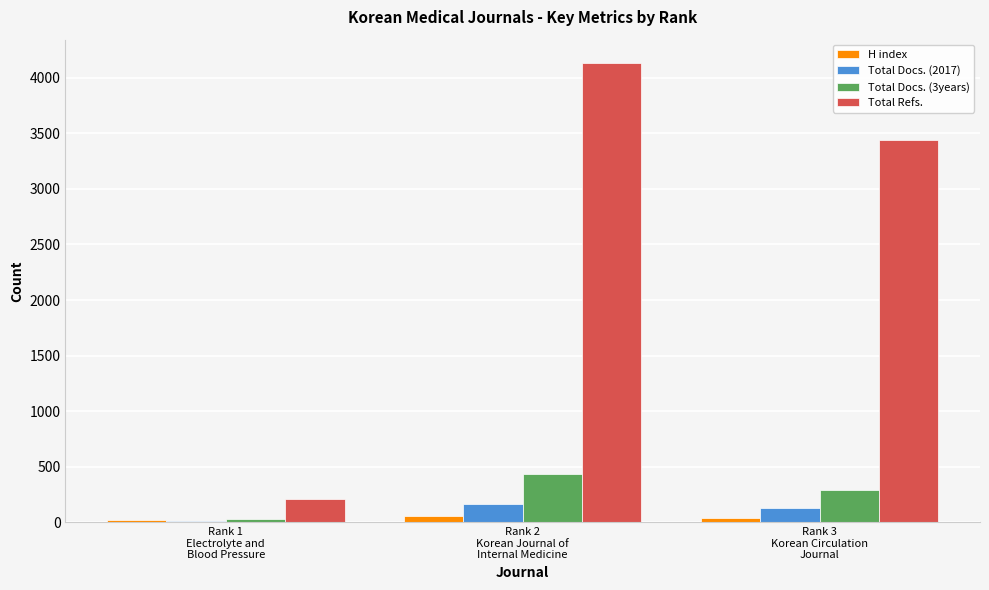

At which label does Total Docs. (3years) reach its peak?

Rank 2
Korean Journal of
Internal Medicine